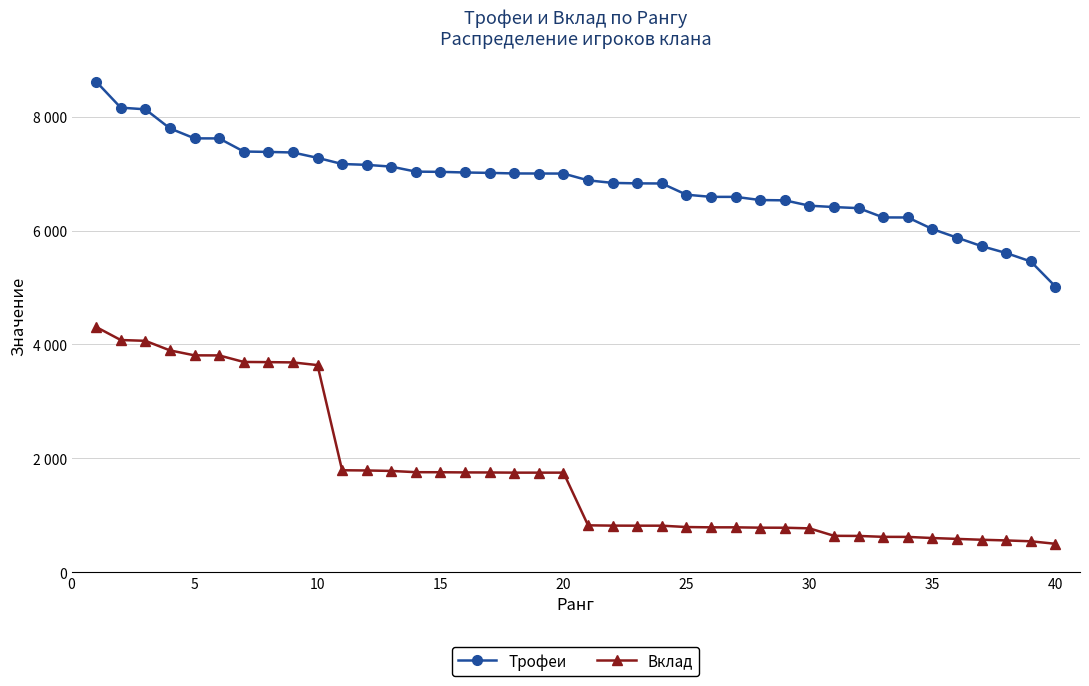

What is the difference between the second highest and minimum values in the Вклад series?

3577